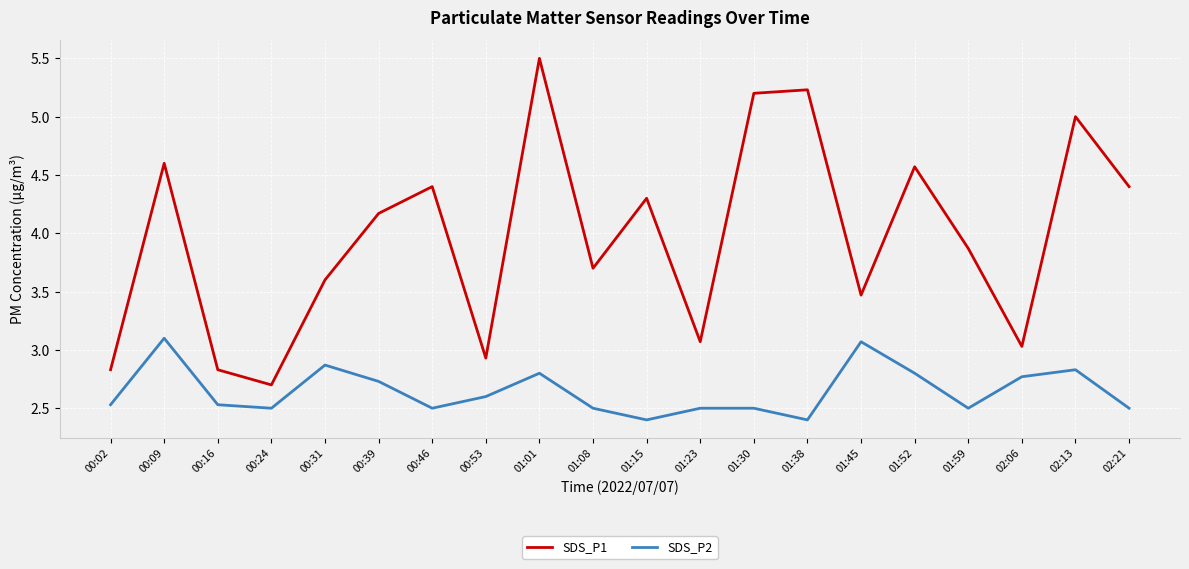

True or false: SDS_P2 and SDS_P1 intersect in this chart.

False